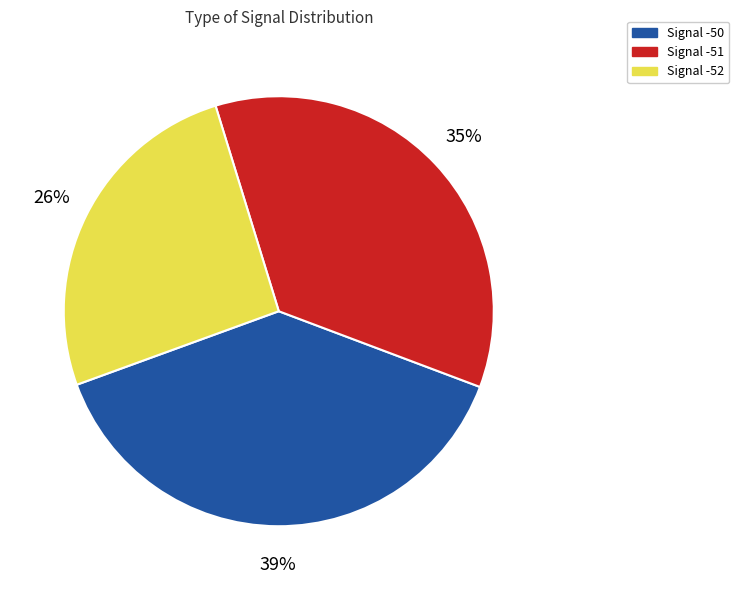

To the nearest percent, what is the average slice percentage?

33%